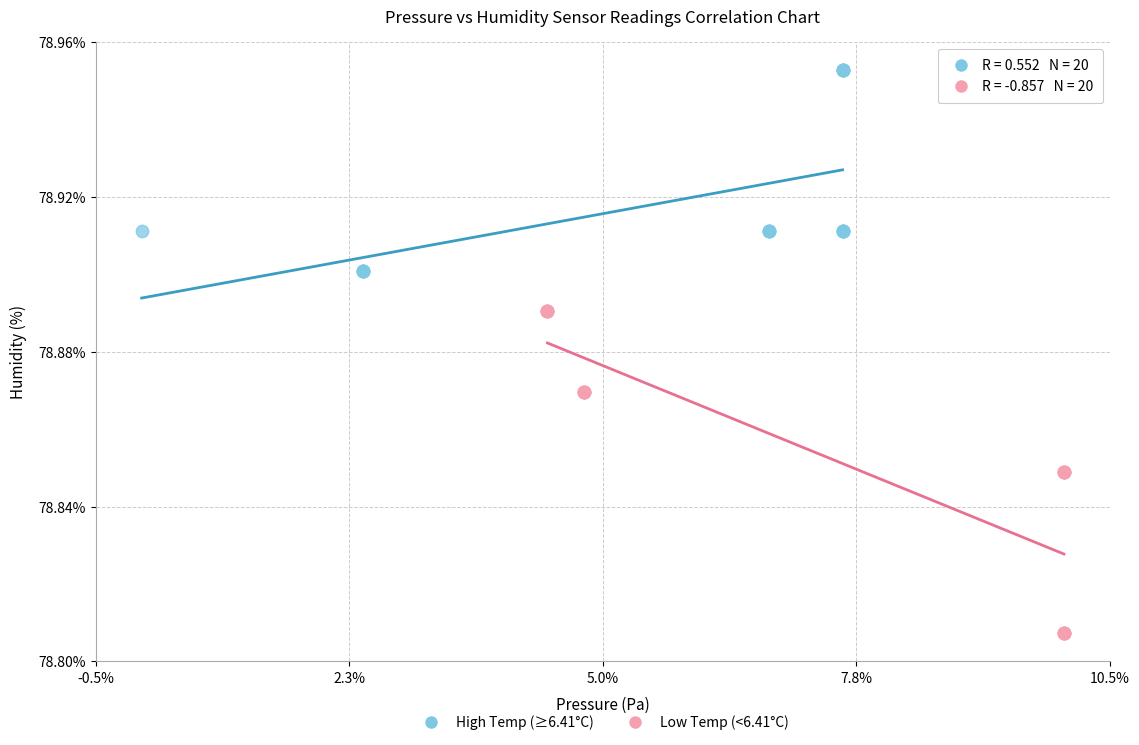

What are all the series names shown in the legend?

High Temp (≥6.41°C), Low Temp (<6.41°C)